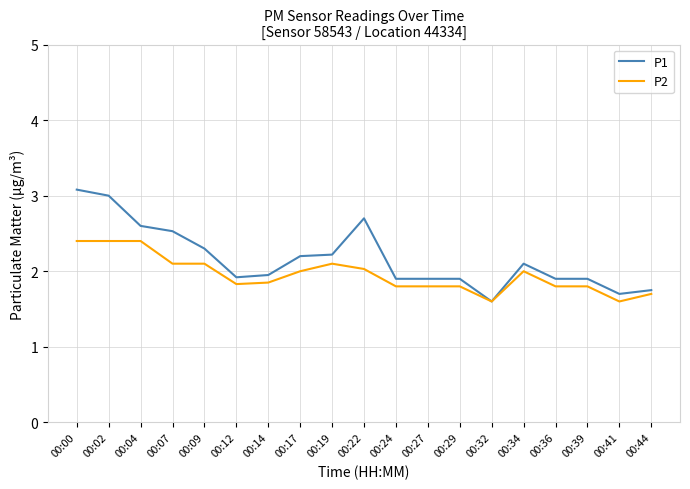

Which series has the largest range (max minus min)?

P1